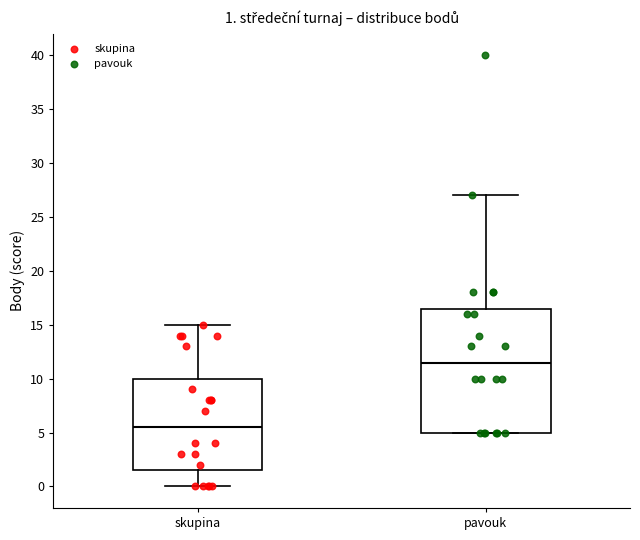

Which box's median line is the lowest?

skupina